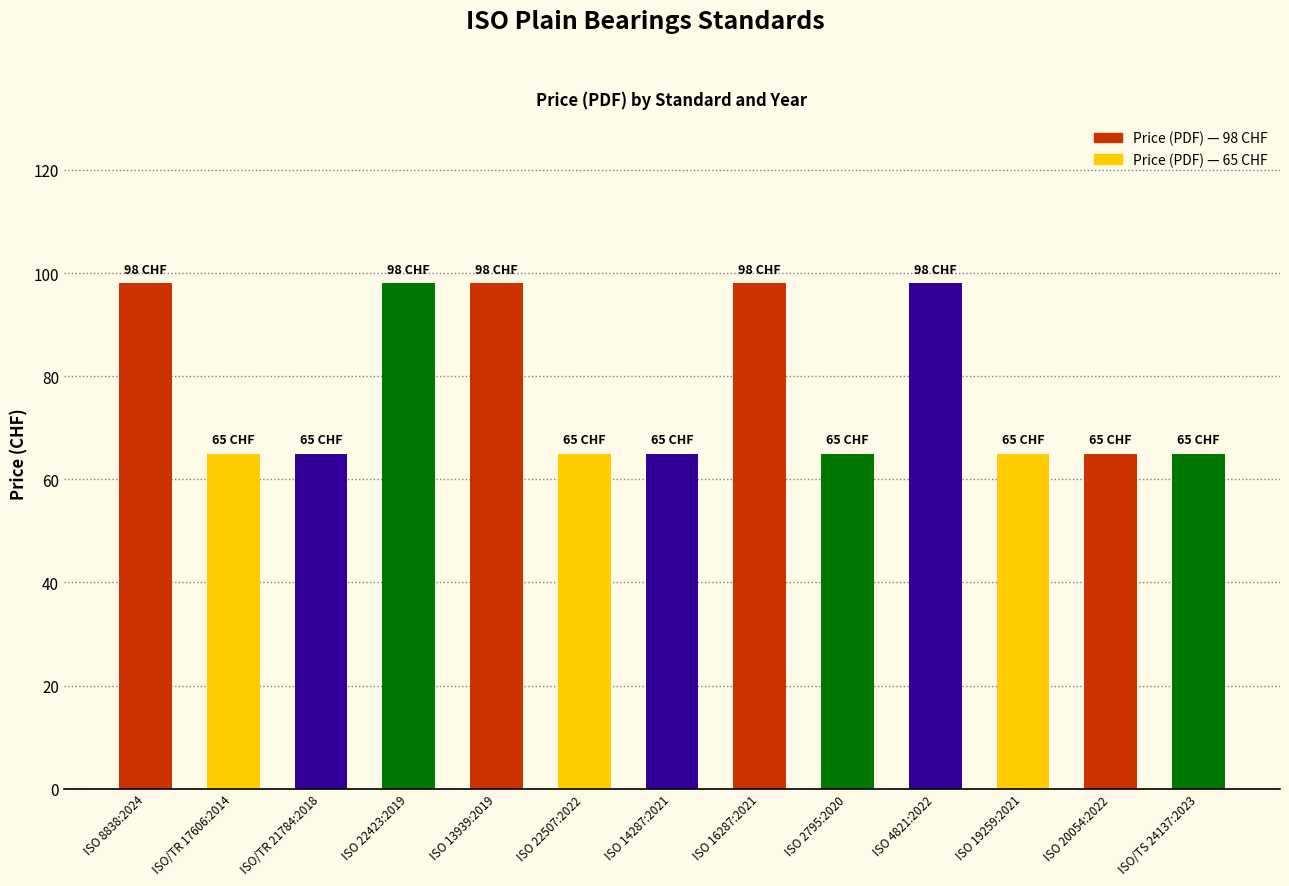

Which has a higher value, ISO 8838:2024 or ISO 19259:2021?

ISO 8838:2024